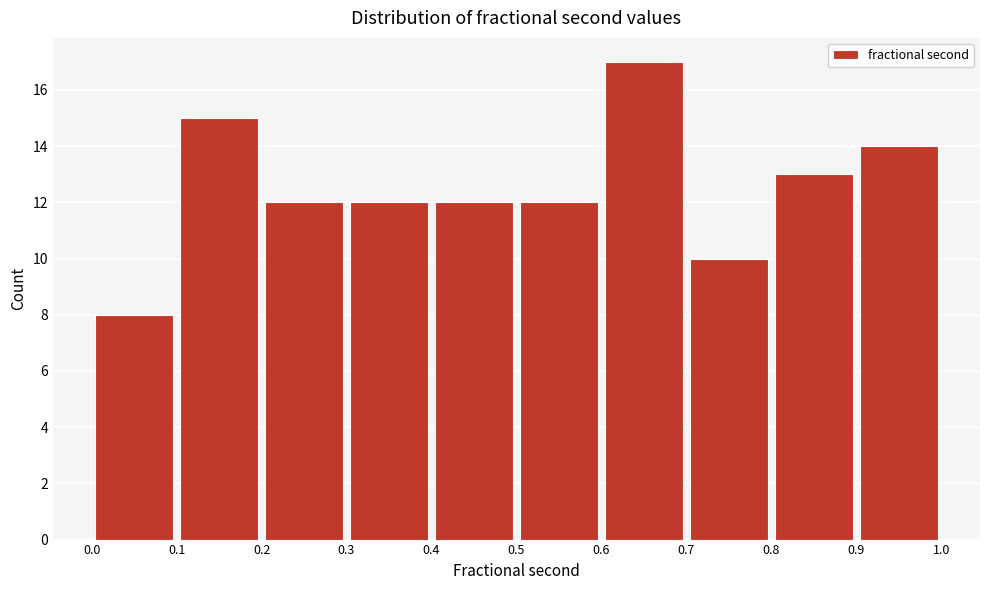

Over which range of the x-axis is the bar tallest?

0.6 to 0.7